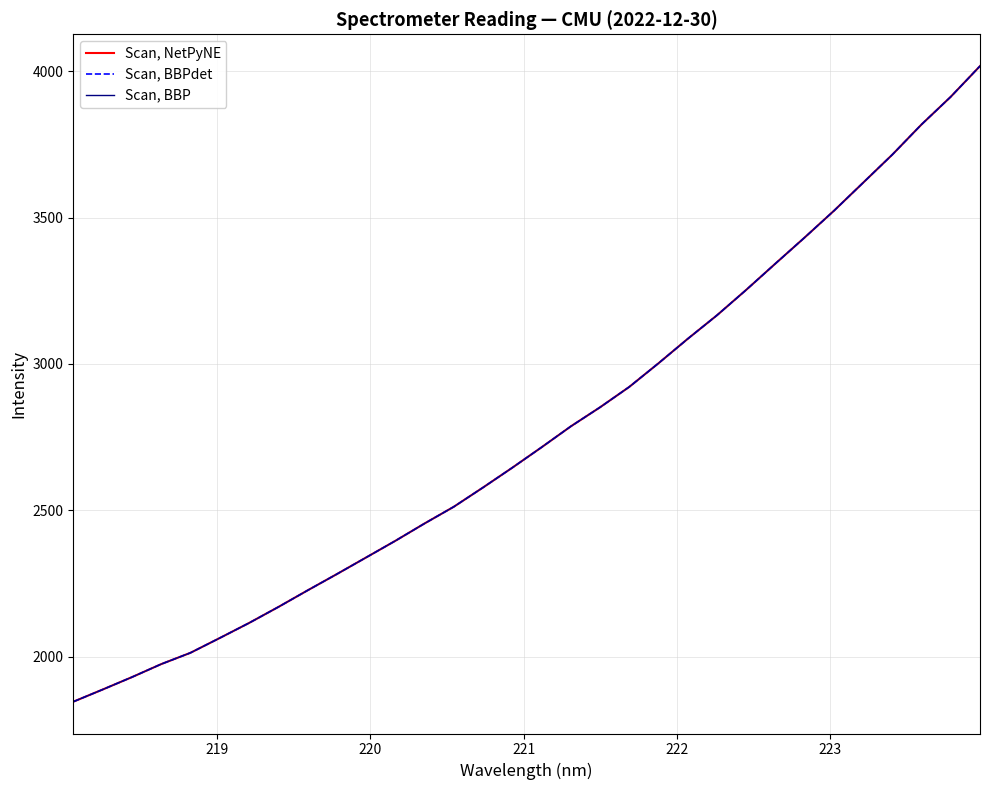

Does the chart have visible grid lines?

Yes